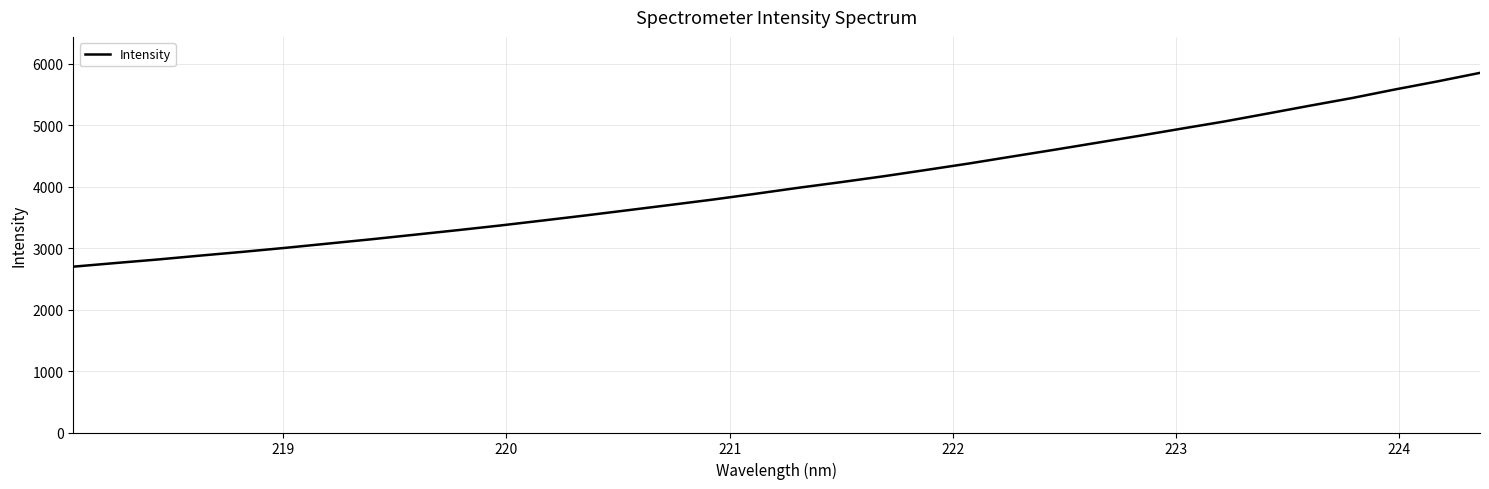

What is the difference between the maximum and minimum values?

3153.4